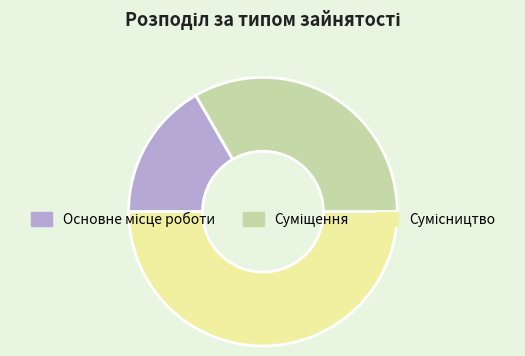

To the nearest percent, what is the difference between the Основне місце роботи and Суміщення slice percentages?

17%